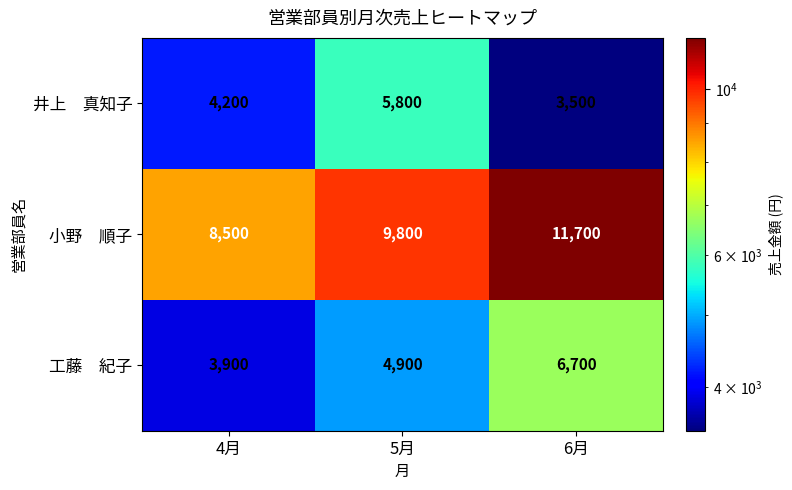

At which category is the sum across all series the highest?

6月